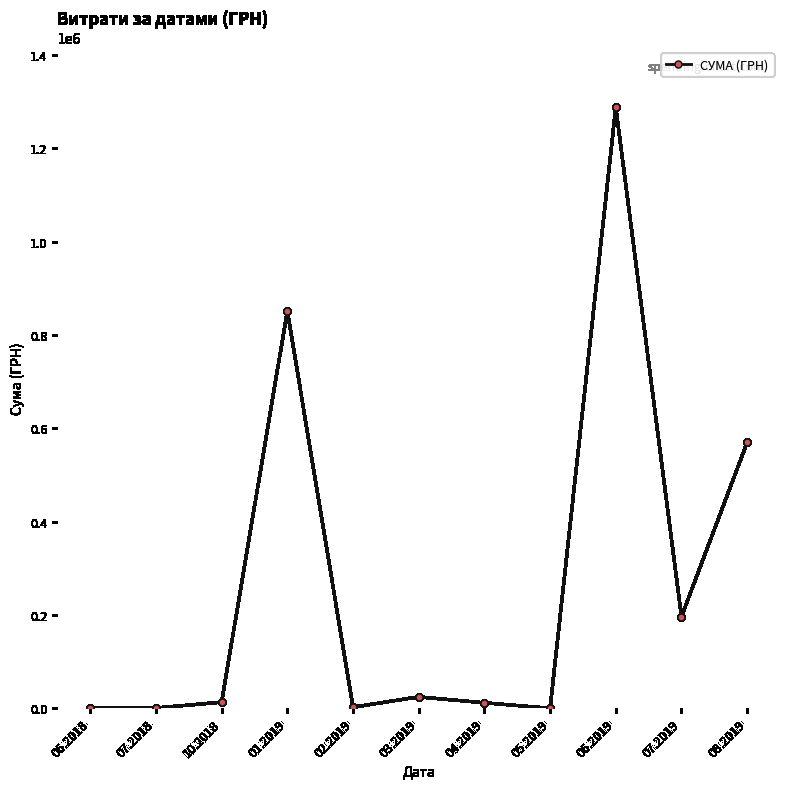

What value does the data have at 06.2018?

1320.0